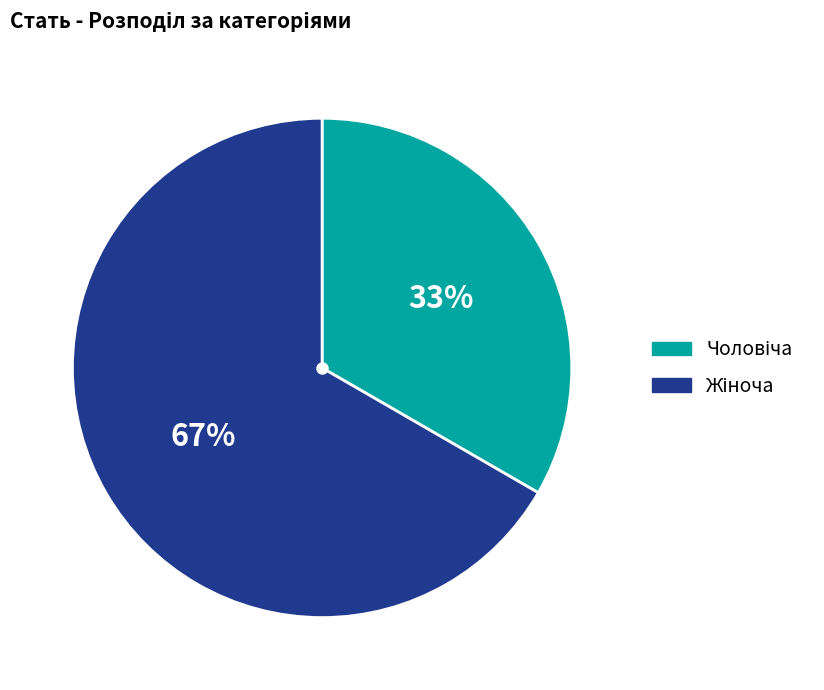

Count the number of slices in the pie.

2